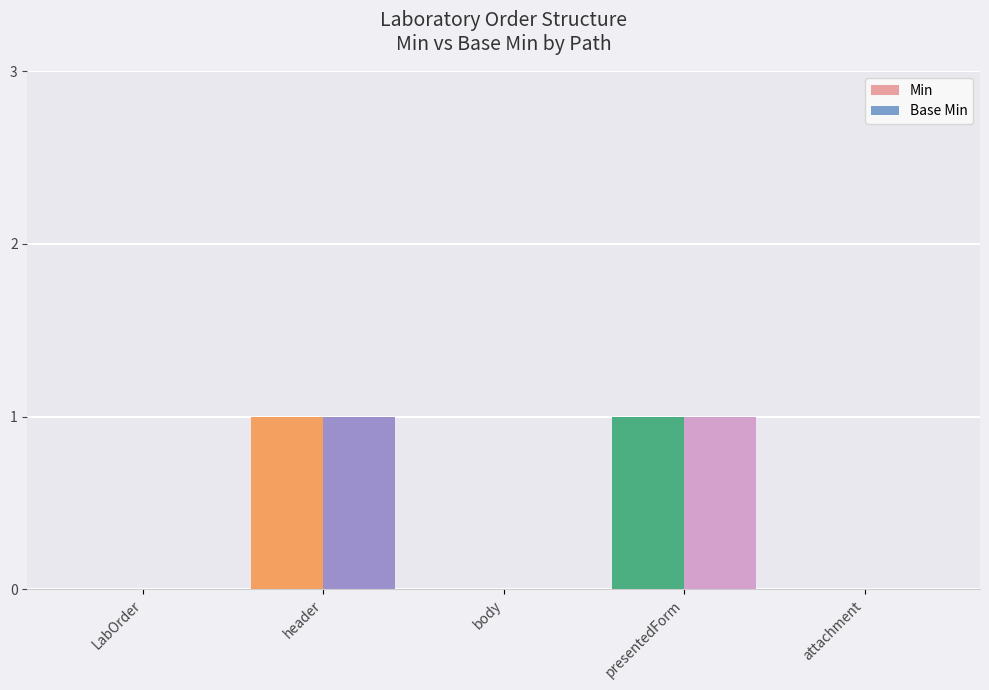

Is the value of Min at body greater than the value of Base Min at presentedForm?

No